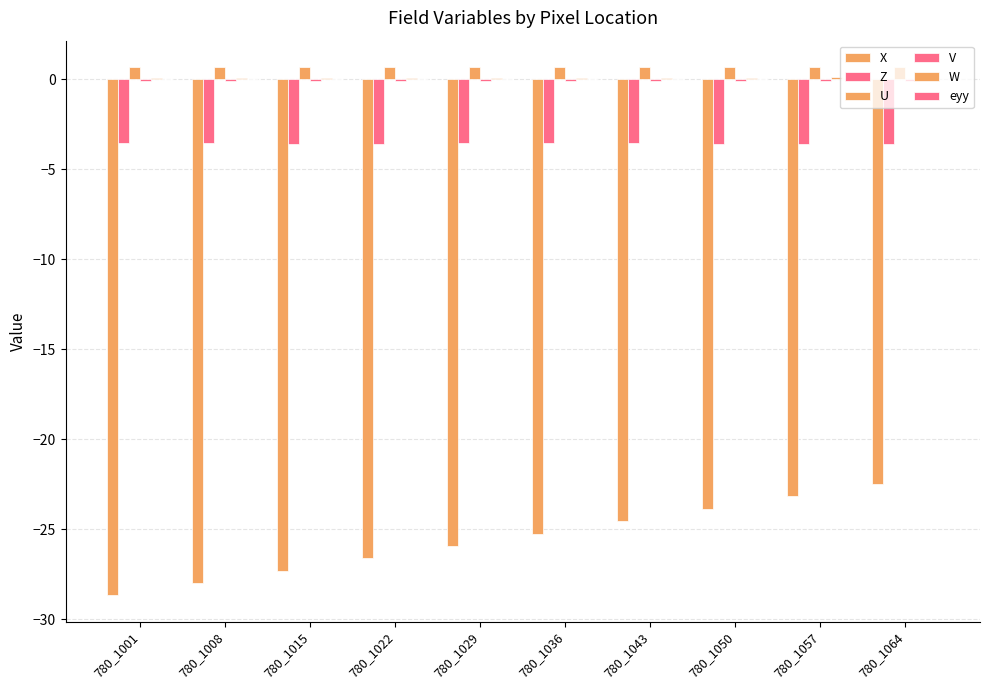

Between 780_1022 and 780_1036, which series saw the biggest shift?

X